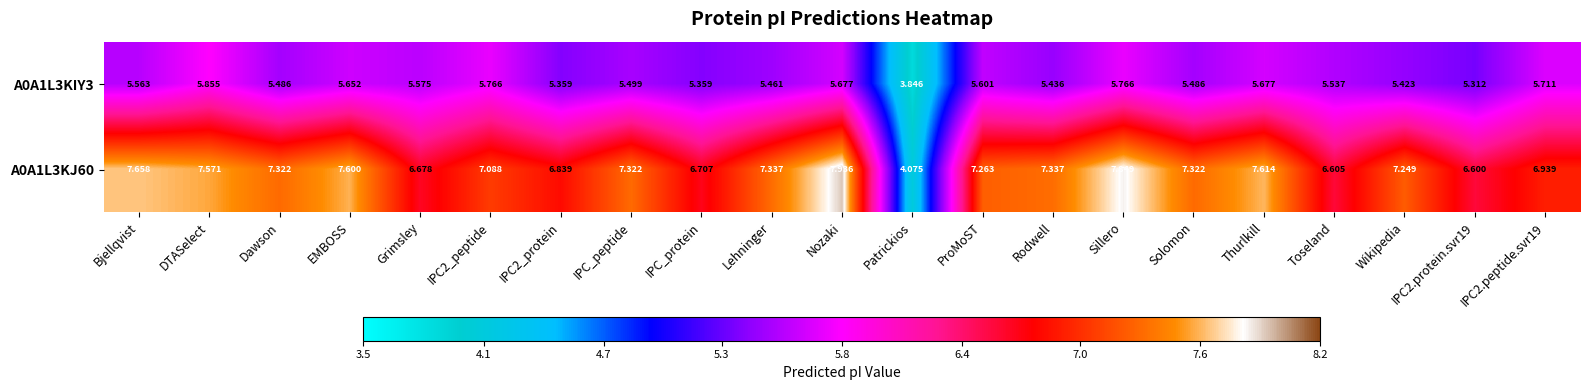

Which label corresponds to the largest value in the chart?

Nozaki